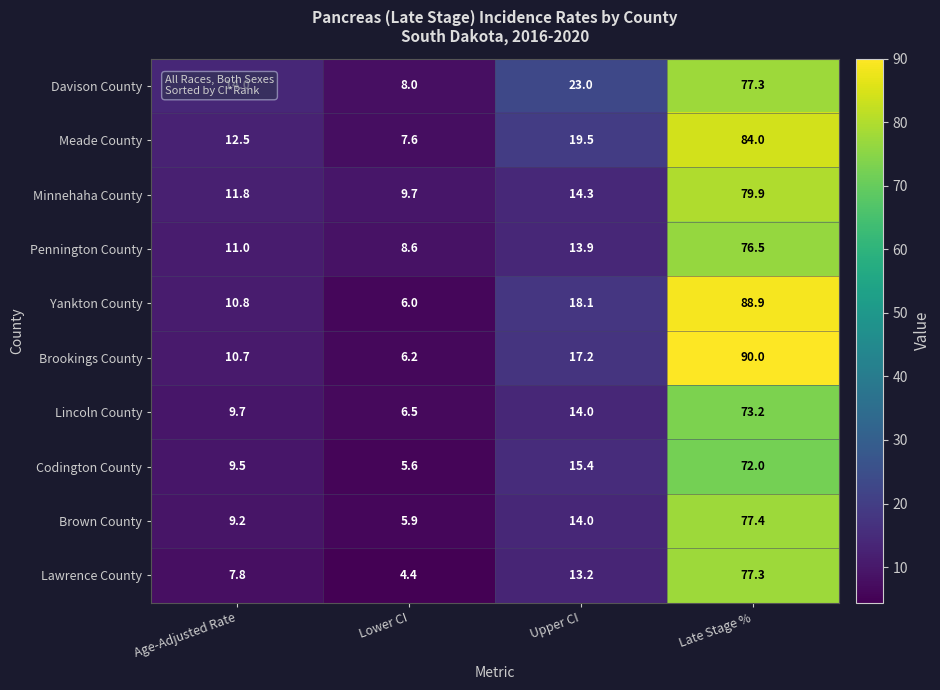

The Brookings County series shows 28.7 at Upper CI. True or false?

False